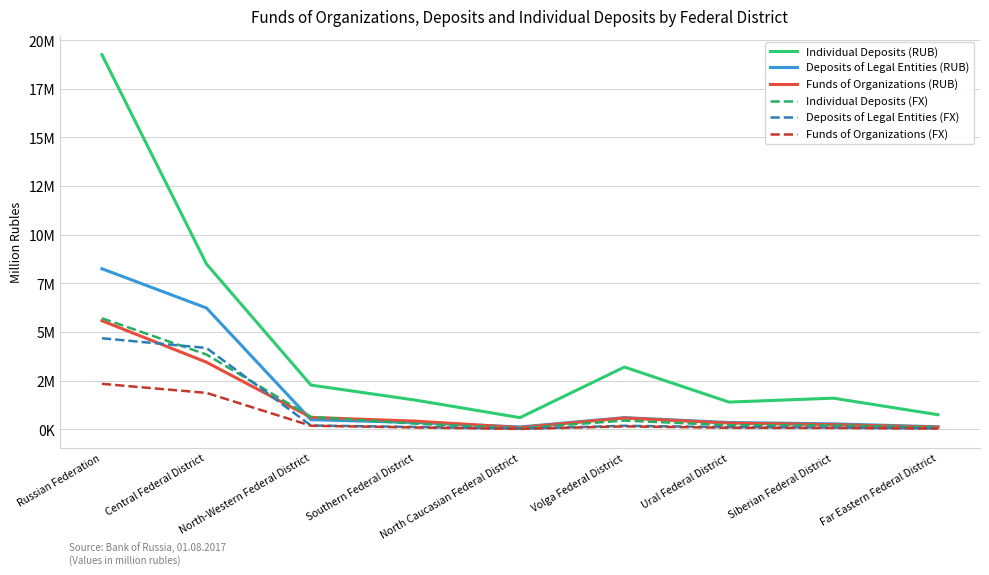

Which series changed the most between Southern Federal District and North Caucasian Federal District?

Individual Deposits (RUB)